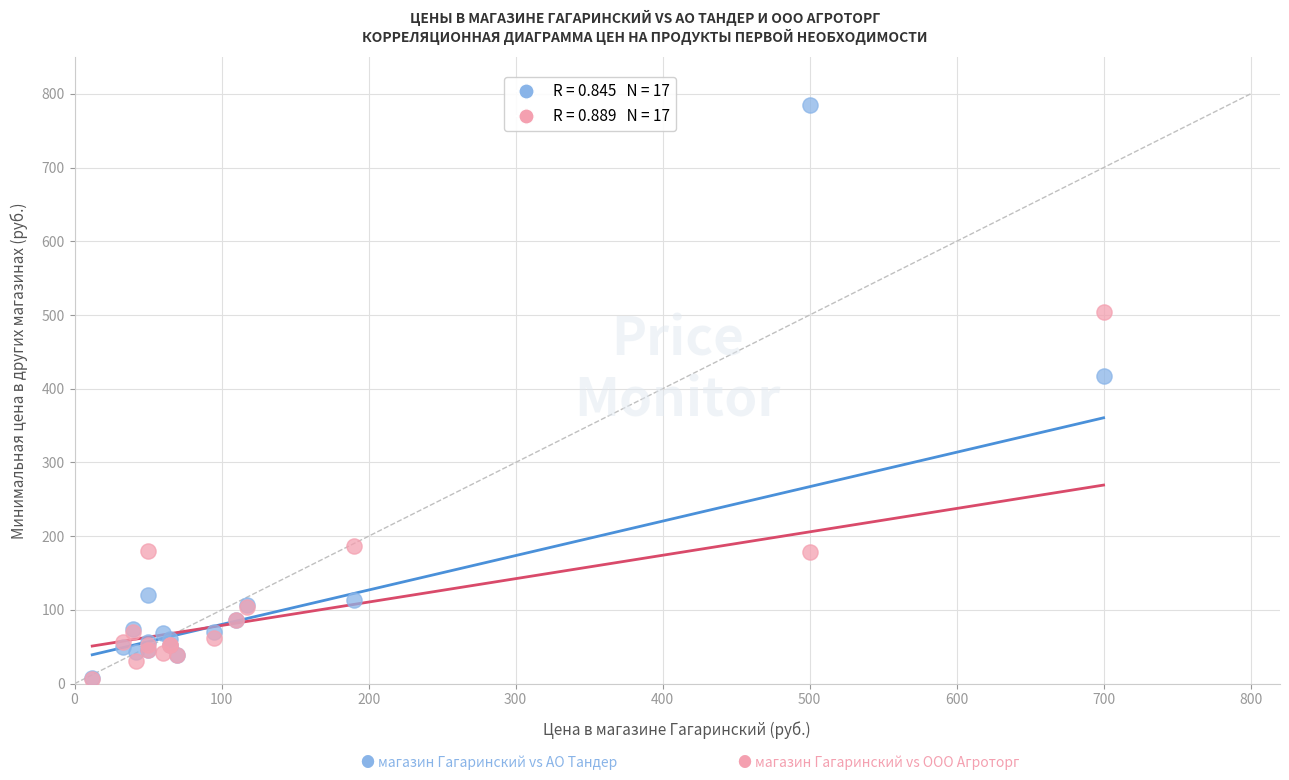

Across all series, what Y value is closest to 396?

417